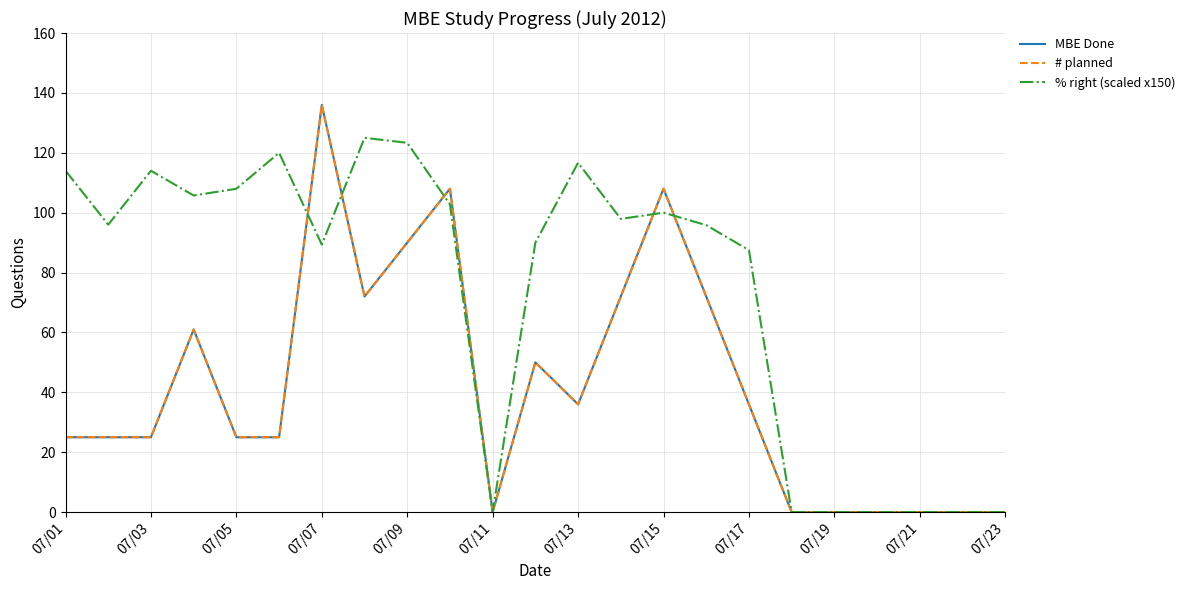

How many intersections are there between % right (scaled x150) and MBE Done?

5